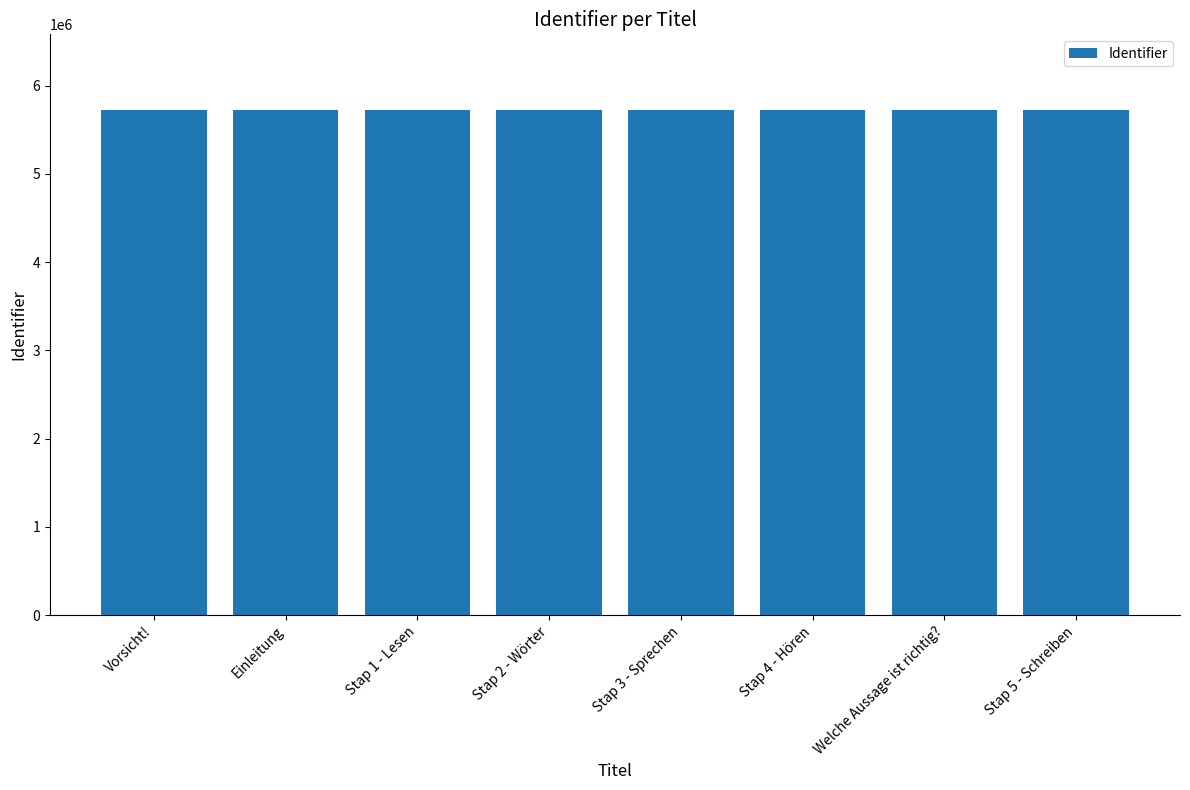

Is it true that the value at Stap 4 - Hören is 2856362?

False